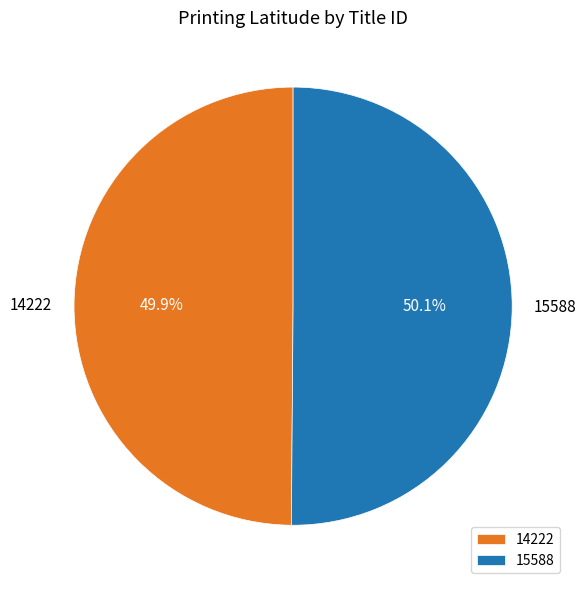

Is there a majority slice in this chart?

Yes